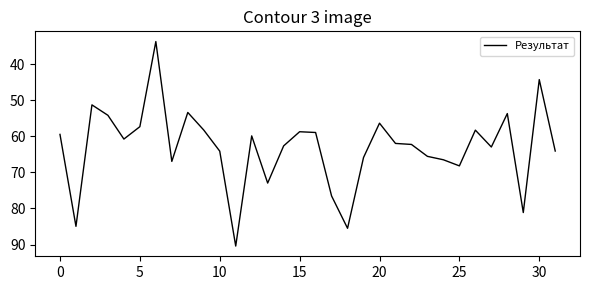

What is the minimum value shown in the chart?

33.8